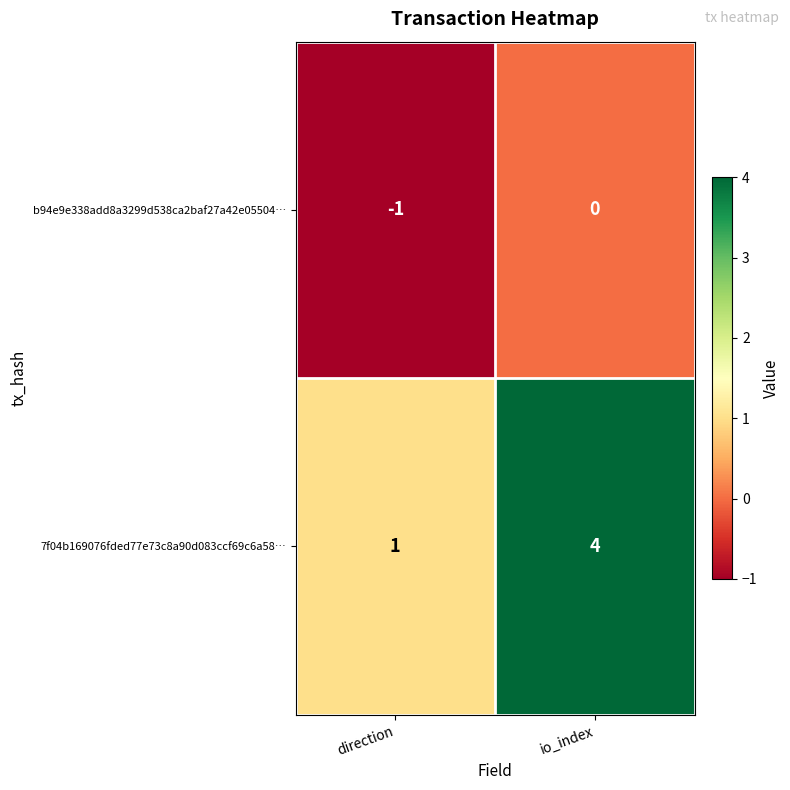

What is the difference between the 7f04b169076fded77e73c8a90d083ccf69c6a58… values at io_index and direction?

3